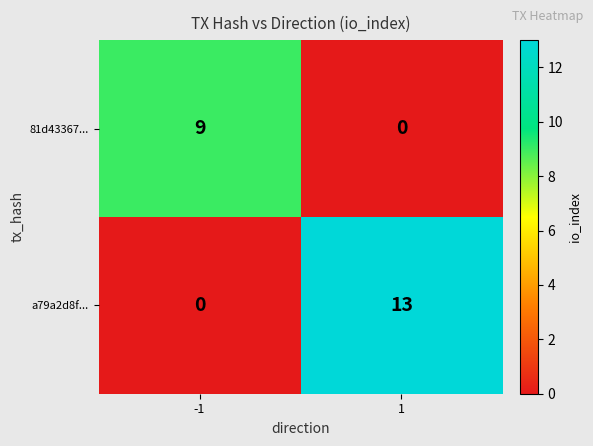

At which category does the chart reach its peak across all series?

1